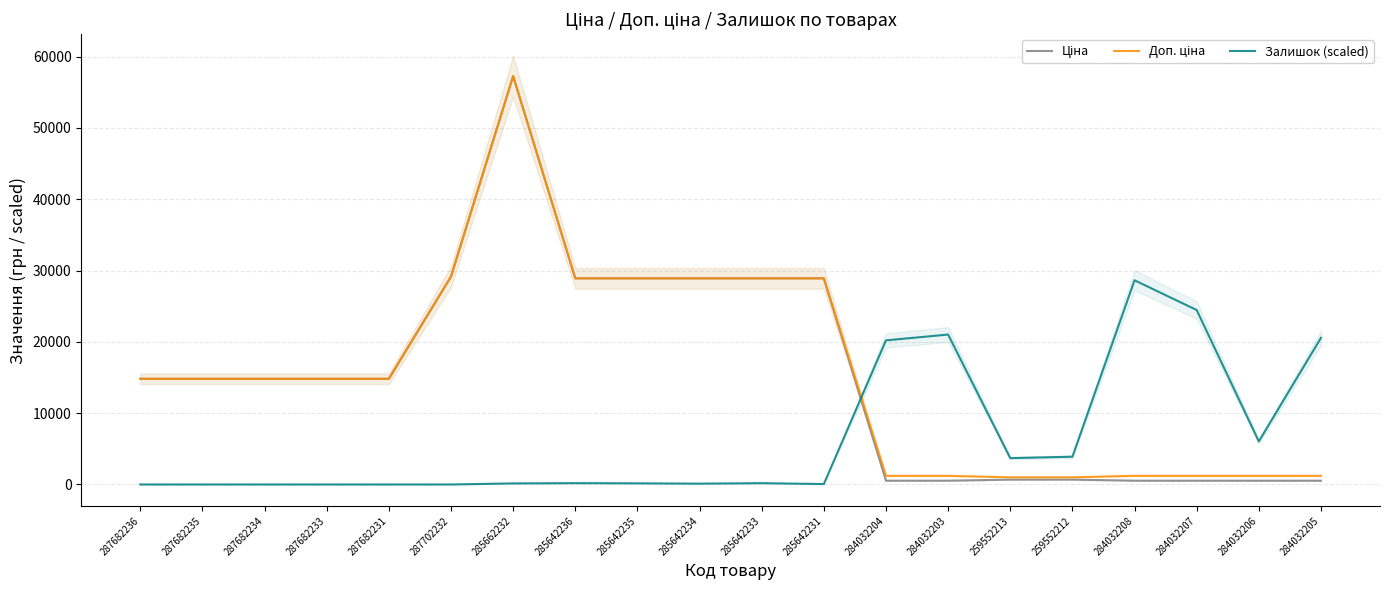

At 287682233, list the series in order from largest to smallest.

Ціна, Доп. ціна, Залишок (scaled)